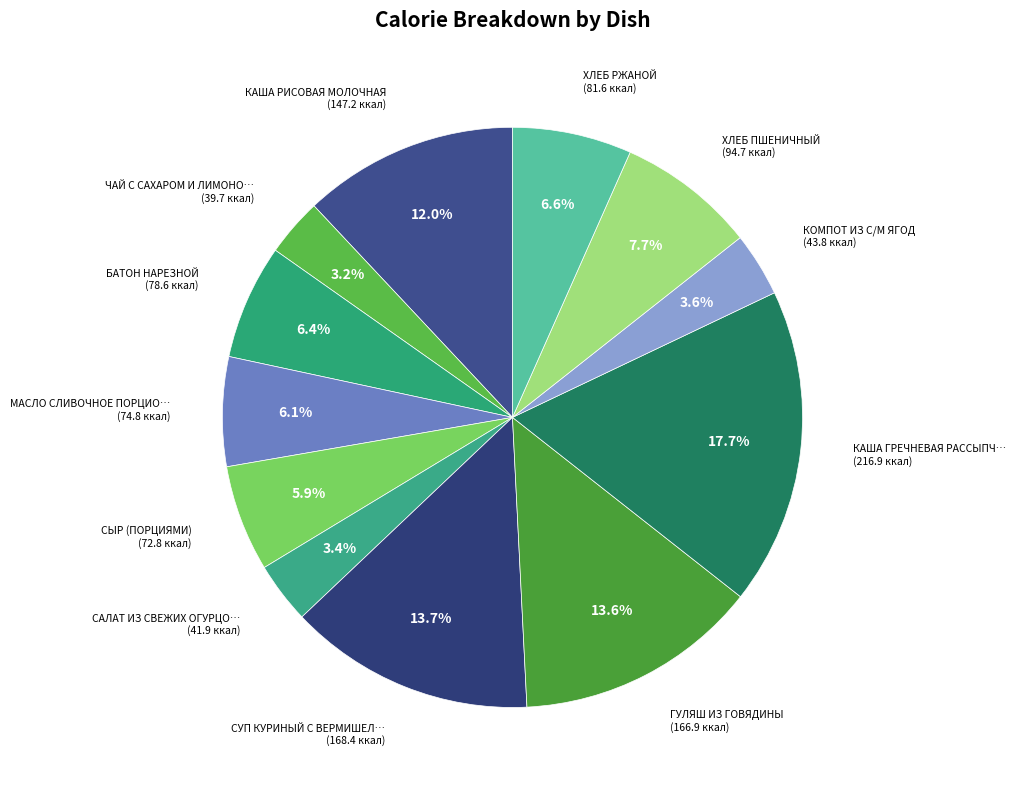

Is there any slice that represents more than half of the pie?

No